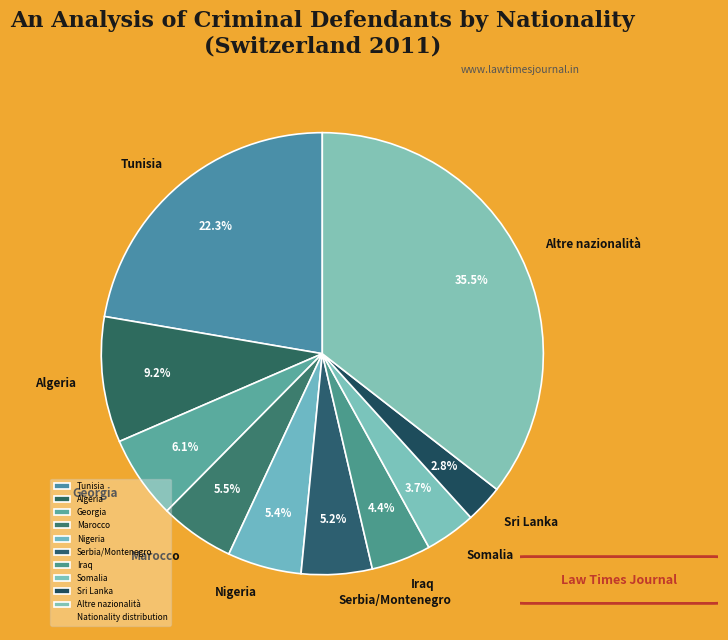

How many segments does this pie chart have?

10